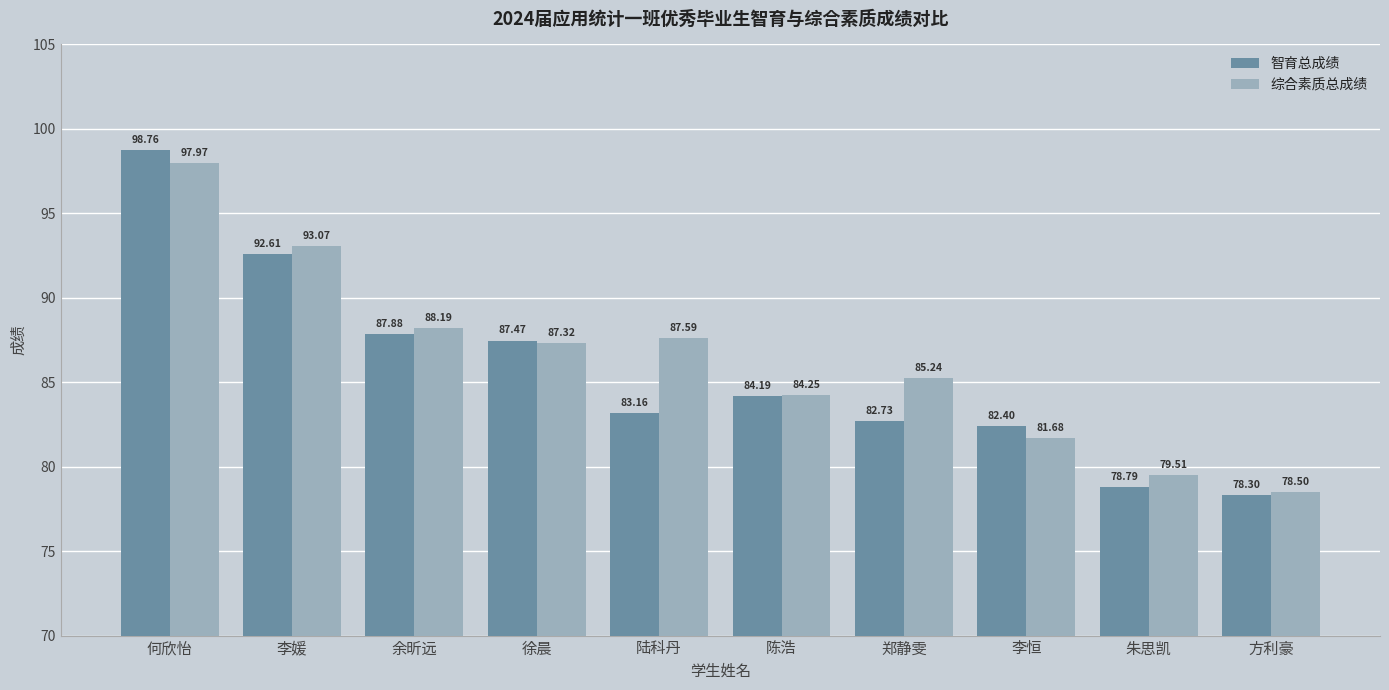

Rank the series at 何欣怡 from lowest to highest value.

综合素质总成绩, 智育总成绩